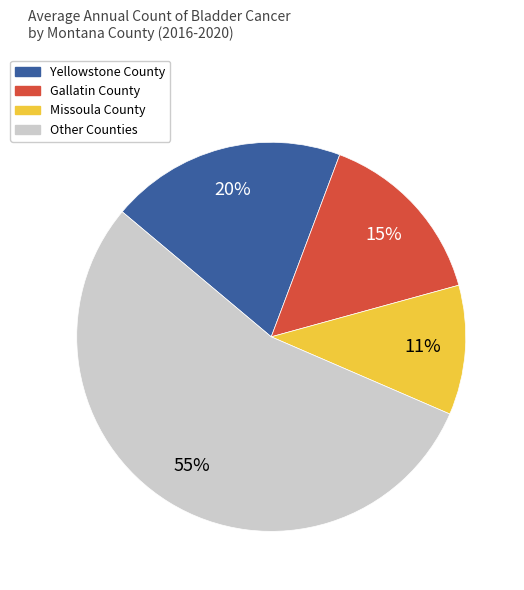

To the nearest percent, what percentage of the pie is Missoula County?

11%